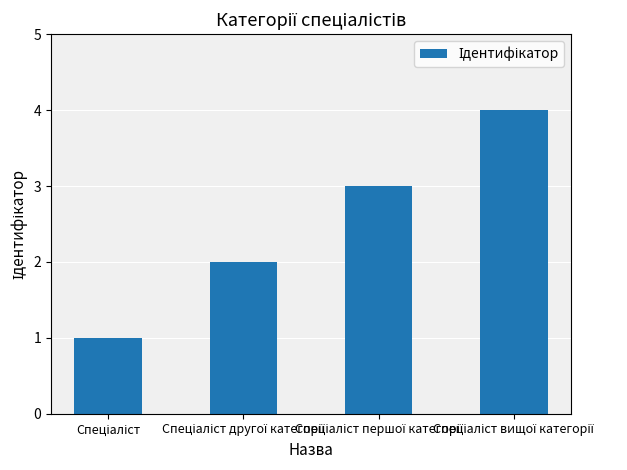

What is the sum of all values?

10